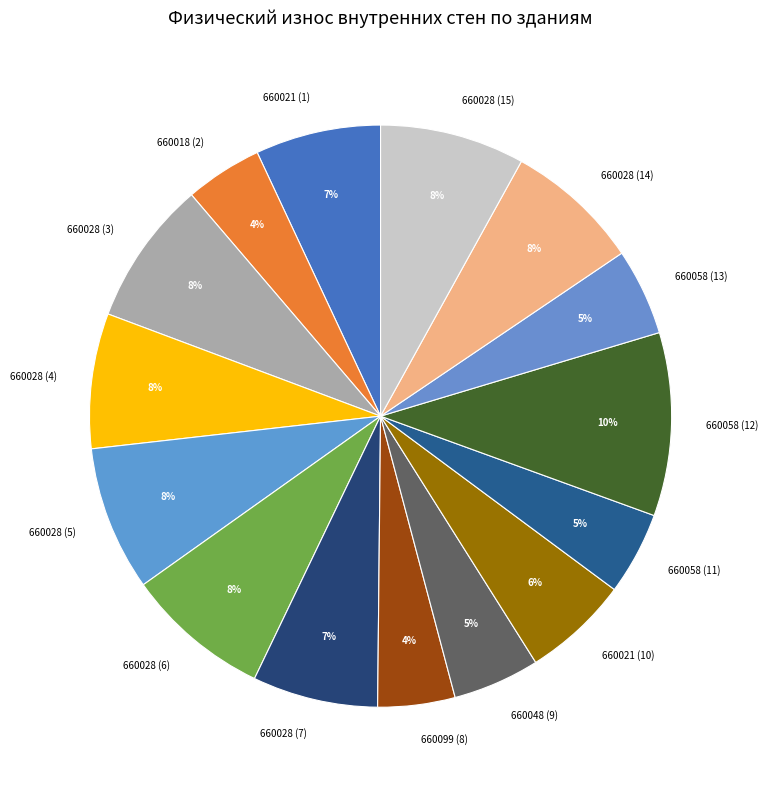

Which category has the biggest portion of the pie?

660058 (12)